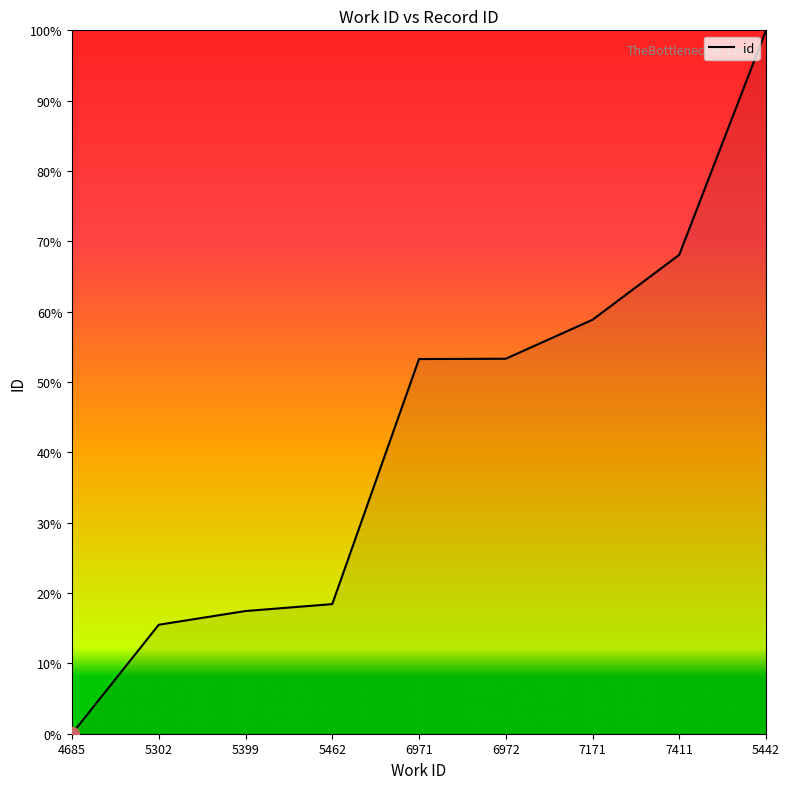

What is the ratio of the value at 7171 to the value at 5399?

3.4